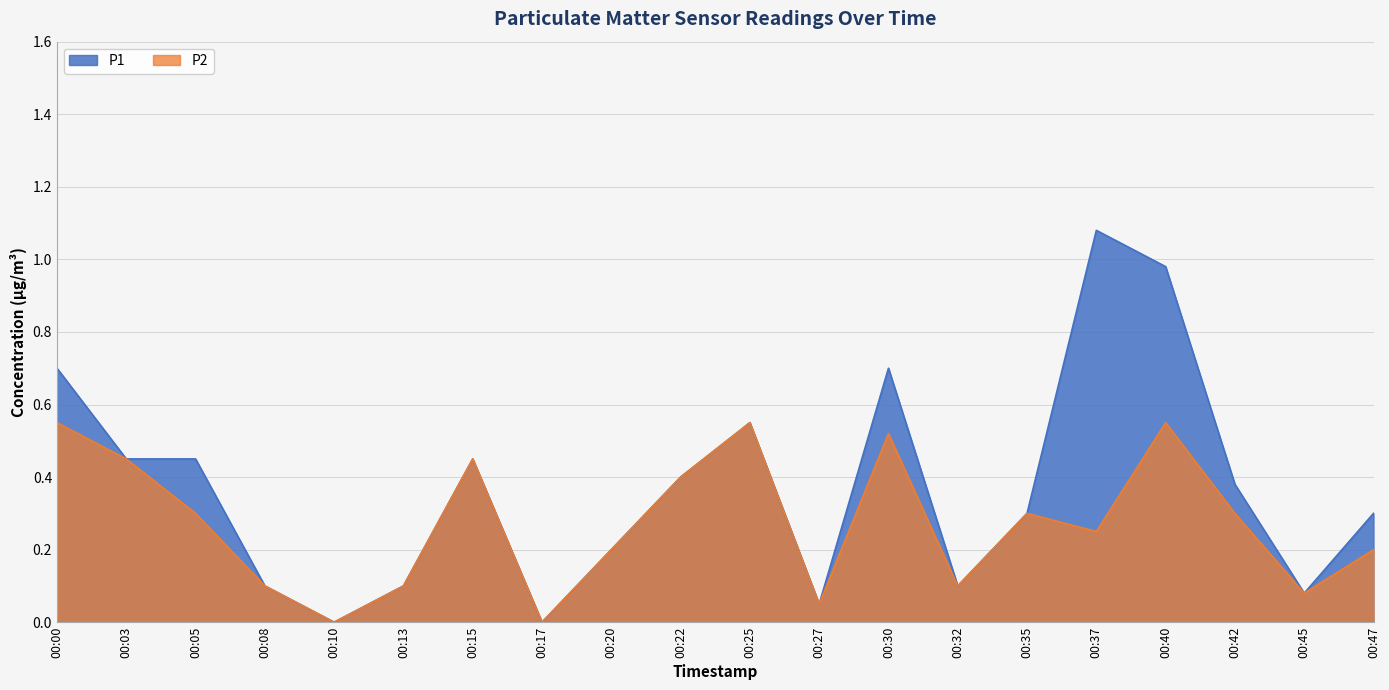

List the series in order of their overall mean, highest first.

P1, P2